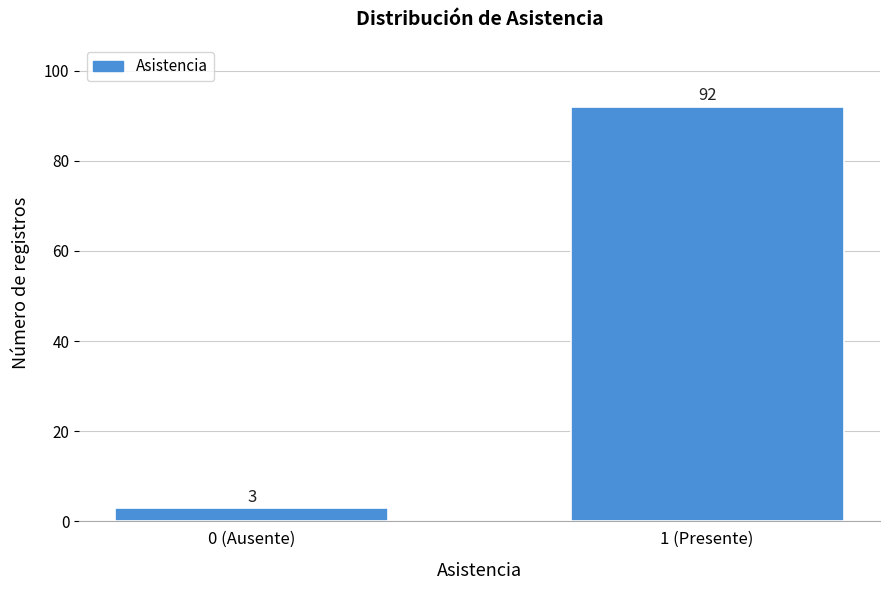

Reading right to left, transcribe all the data shown in this chart.

92	3